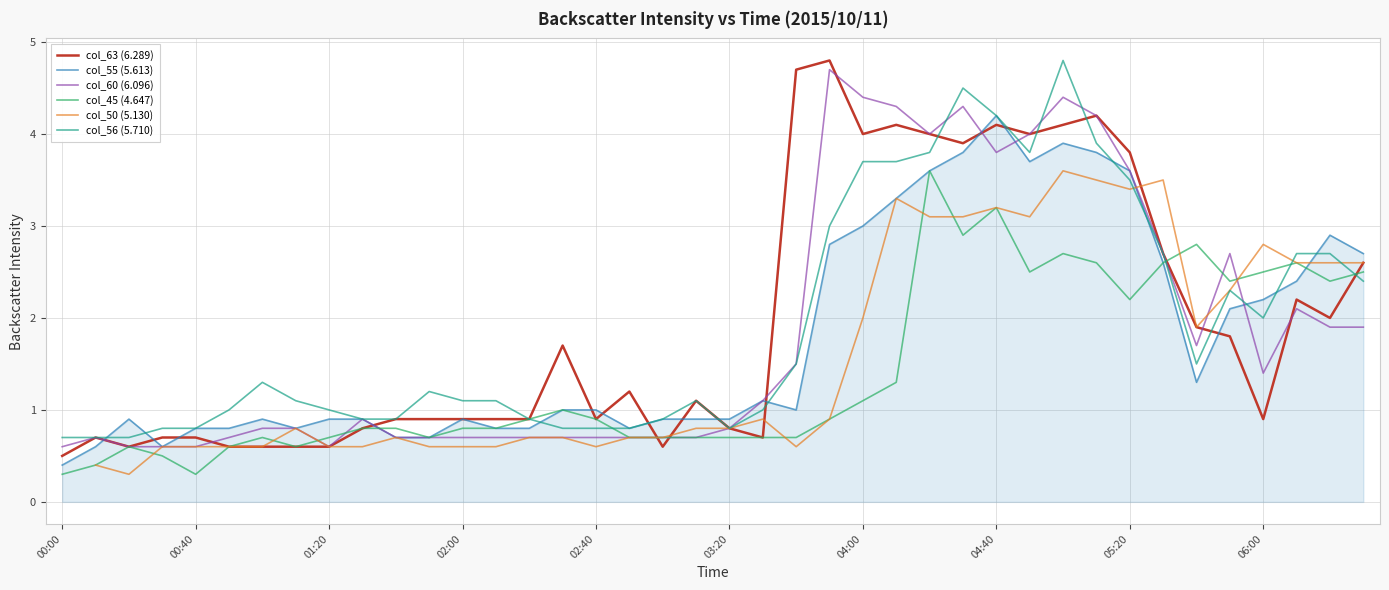

The col_45 (4.647) series shows 0.7 at 03:20. True or false?

True